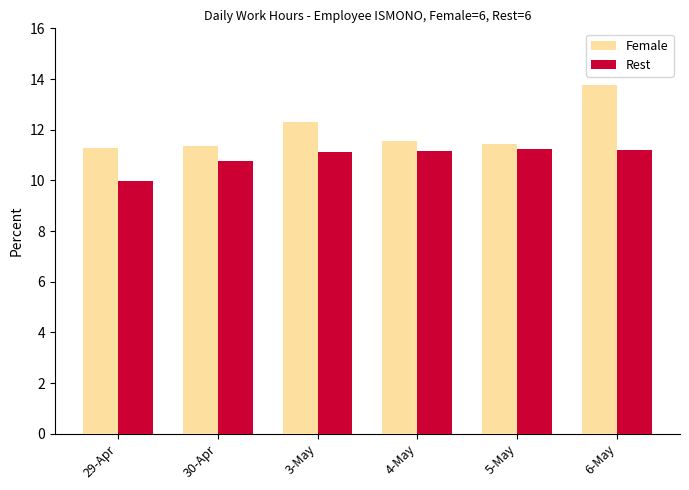

What is the difference between the maximum and minimum values in the Female series?

2.5